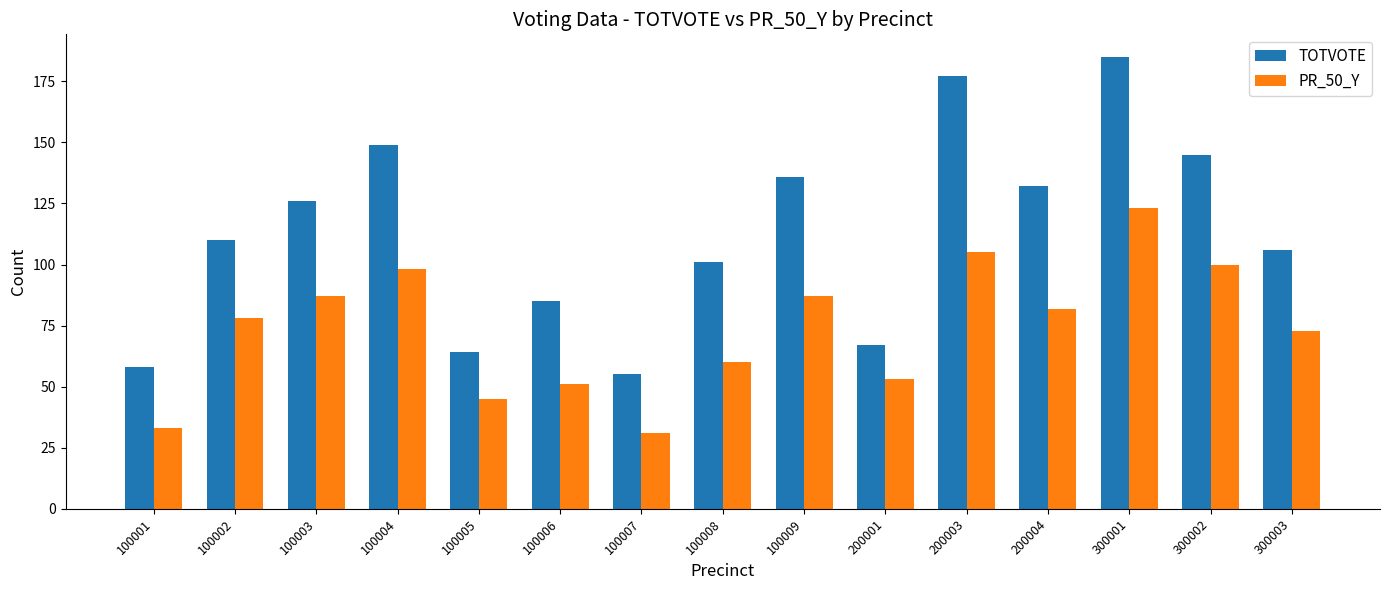

Between 100001 and 100002, which series saw the biggest shift?

TOTVOTE